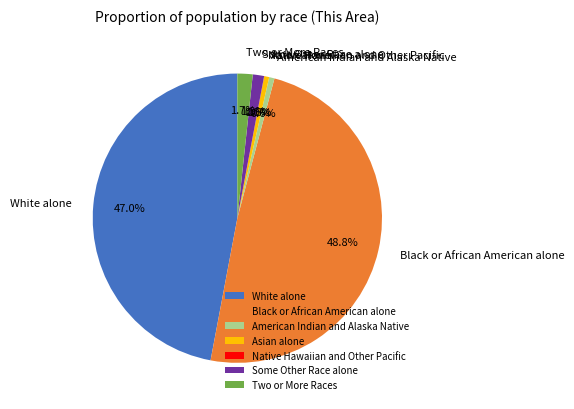

Which has a higher value, Black or African American alone or Asian alone?

Black or African American alone